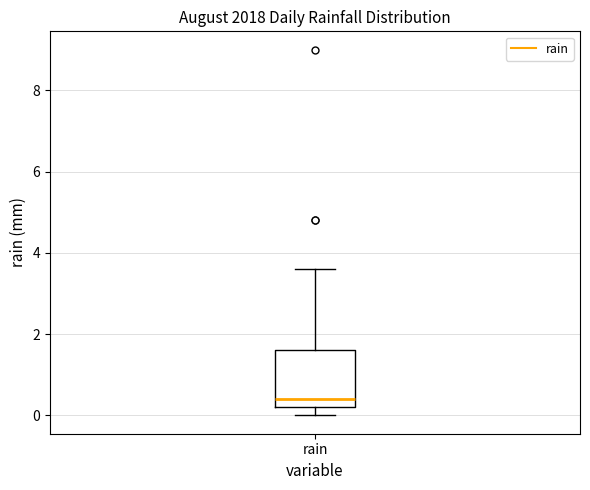

Where is the lower edge of the box for rain on the y-axis? The values are not printed on the chart, so give them approximately, as read against the axis.

0.2